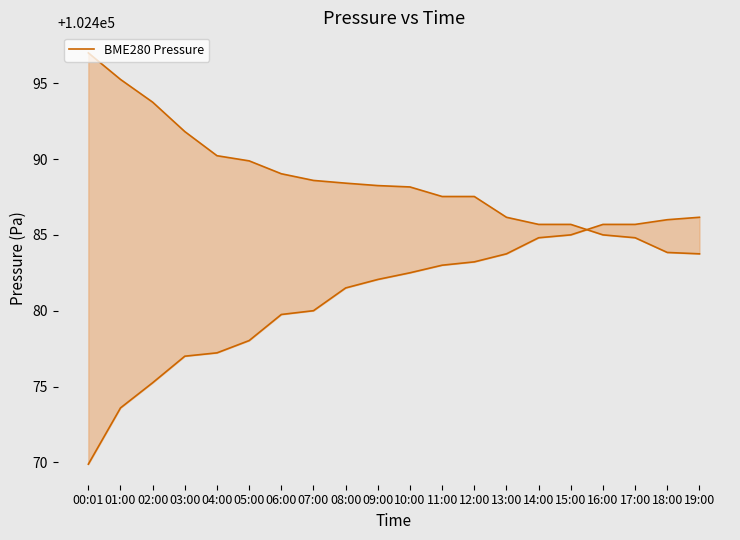

What is the maximum value shown in the chart?

102497.0